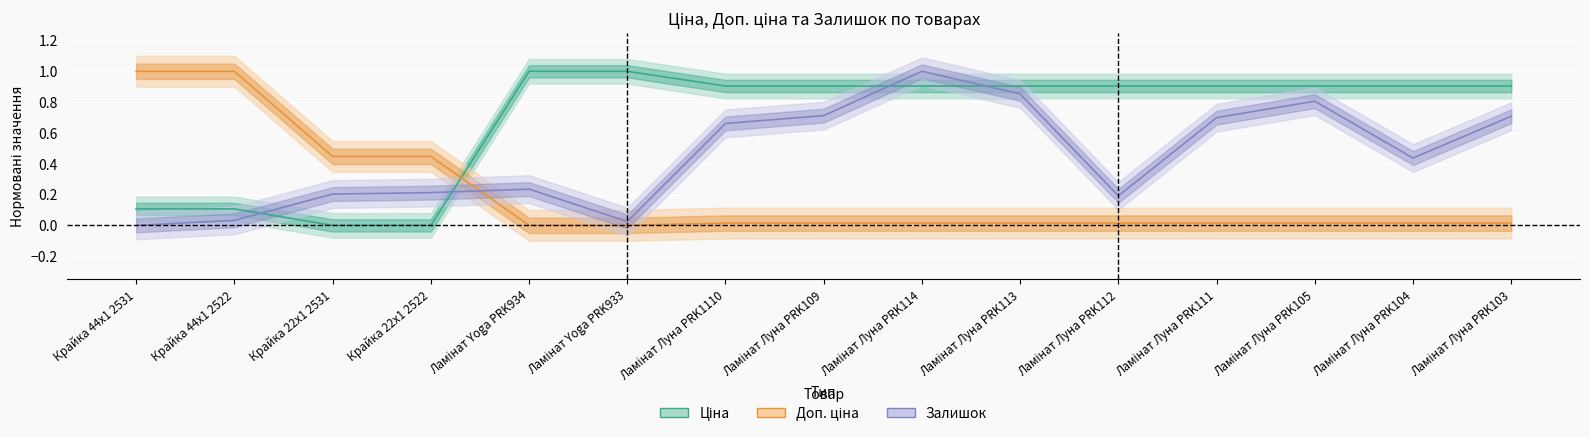

What position from the right is Ламінат Yoga PRK933?

10